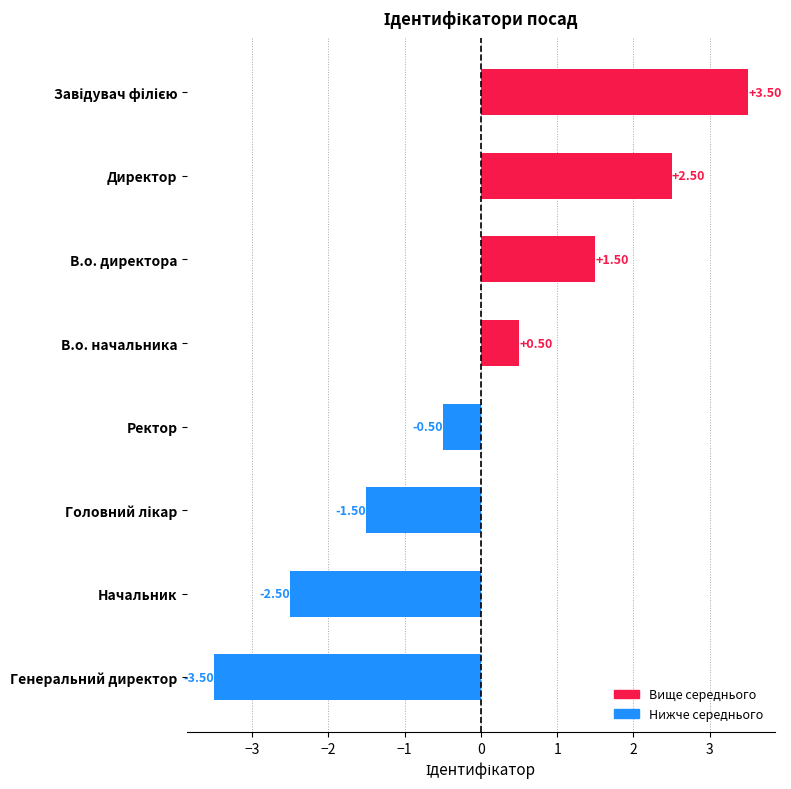

Which has a higher value, В.о. начальника or Ректор?

В.о. начальника